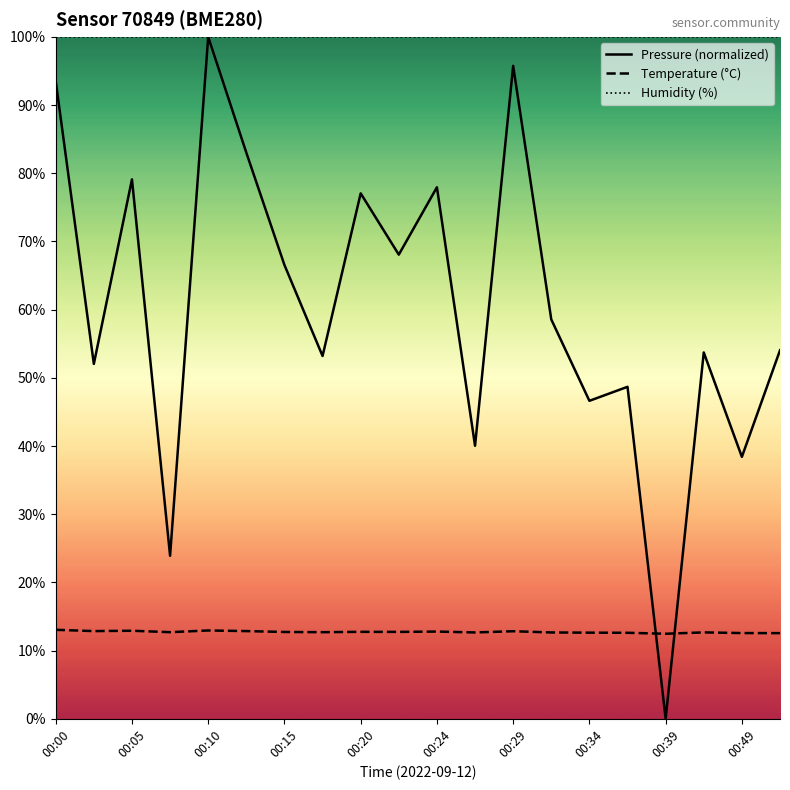

How many intersections are there between Pressure (normalized) and Temperature (°C)?

2